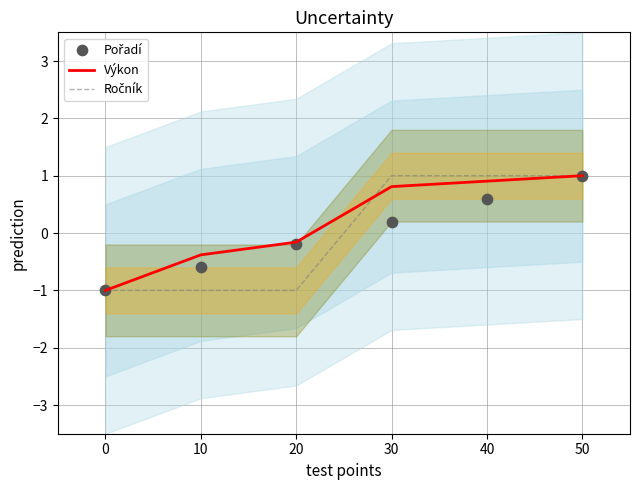

Which series reaches the maximum Y coordinate?

Výkon